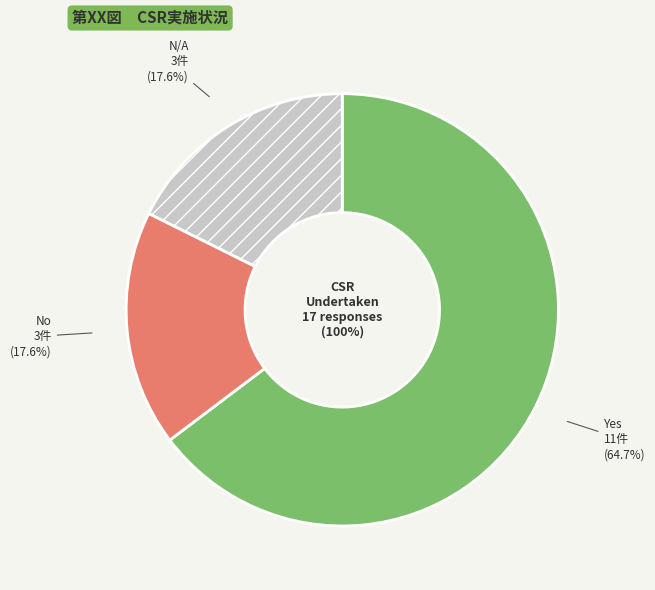

Rank the categories by value from highest to lowest.

Yes, No, N/A